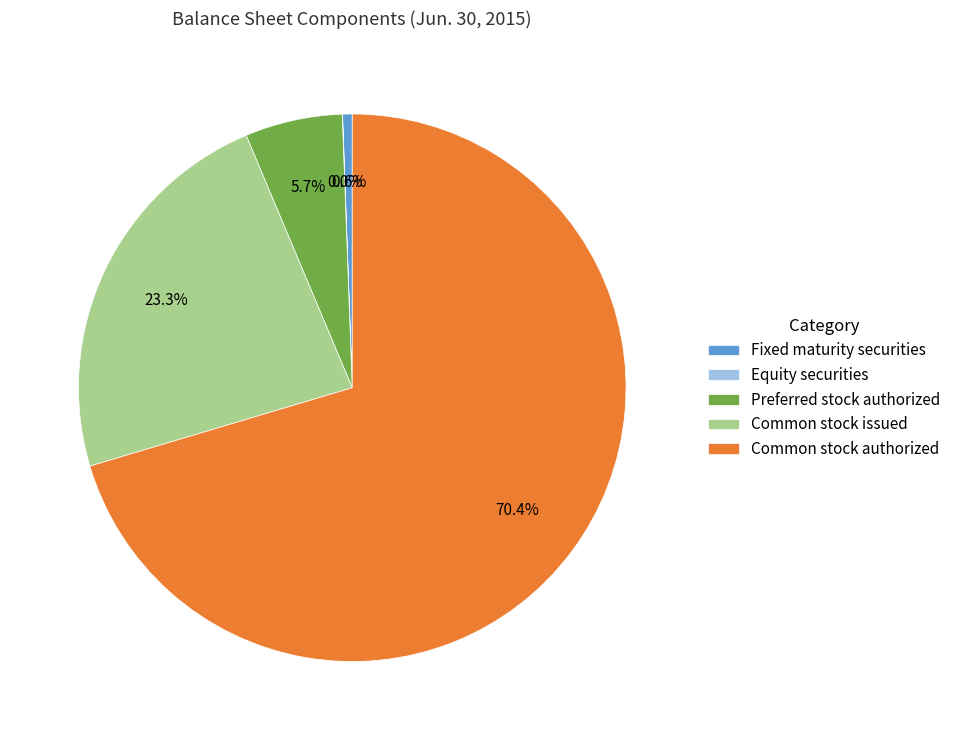

Combined, what portion of the pie is Common stock issued and Fixed maturity securities?

23.9%